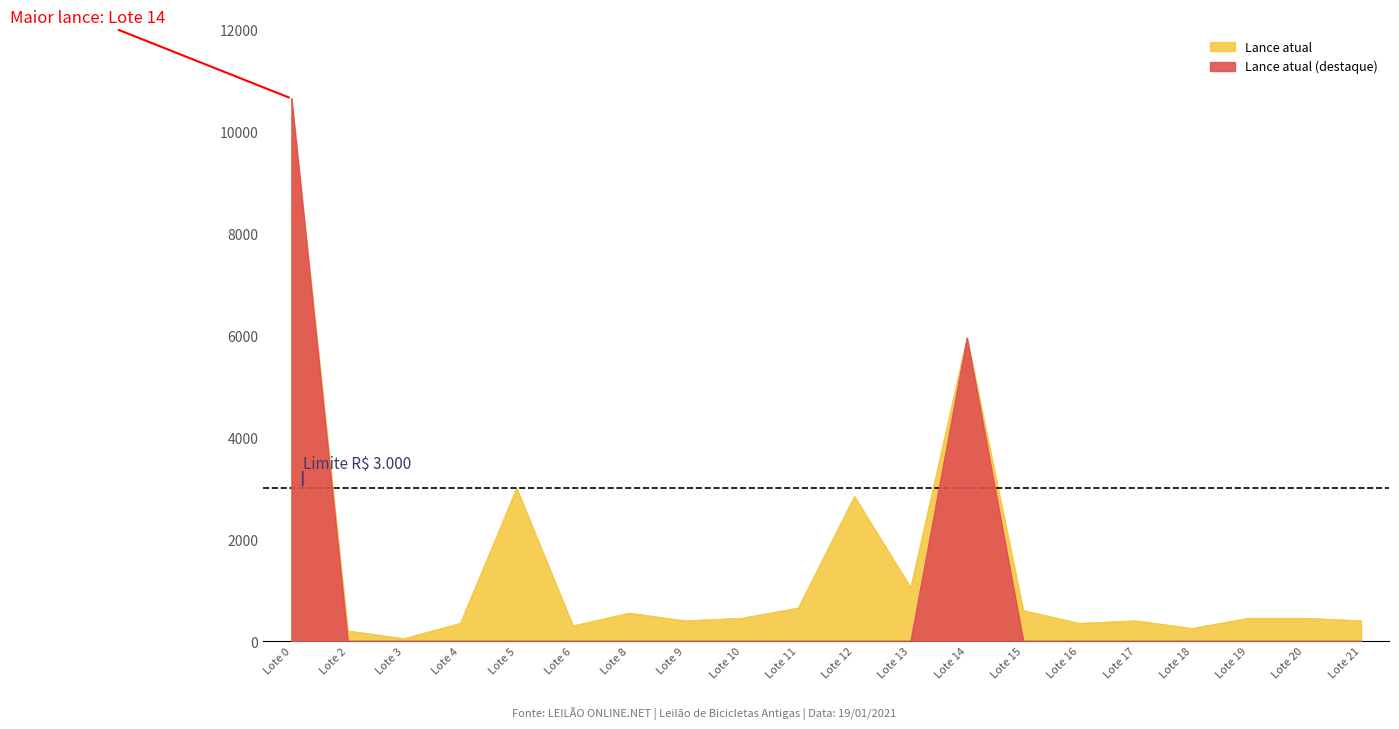

The value of Lance atual at 15 is 600. True or false?

True